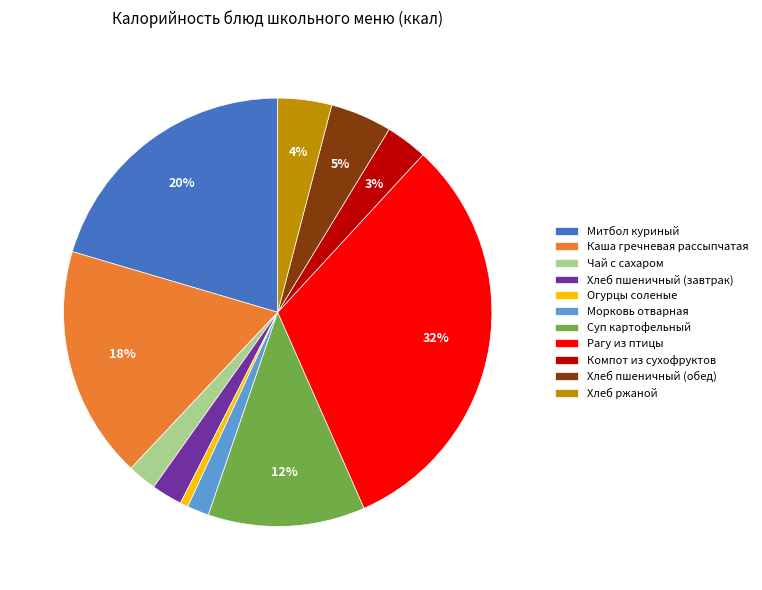

To the nearest percent, what is the combined percentage of Рагу из птицы and Хлеб ржаной?

36%